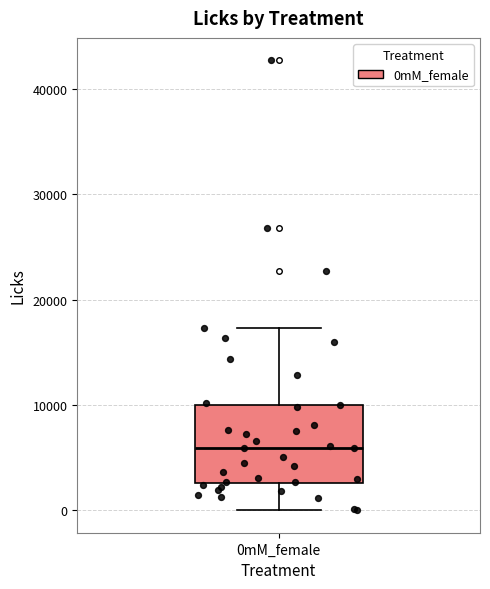

Read this box plot against the y-axis: the position of the median line, the range covered by the box, and the ends of both whiskers. The values are not printed on the chart, so give them approximately, as read against the axis.

median 6000, box 3000 to 10000, whiskers 0 to 17000